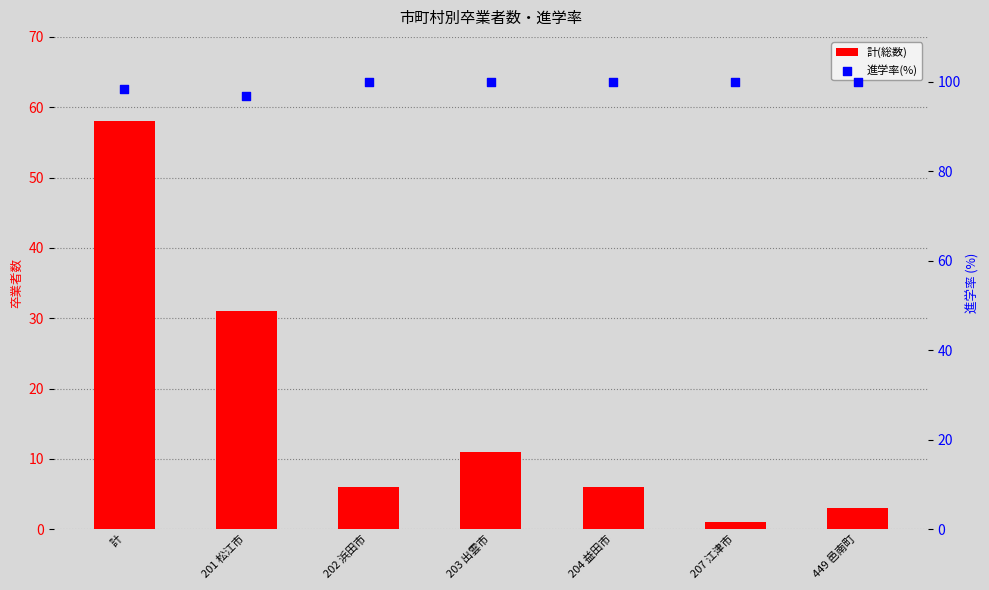

At how many categories does at least one series exceed 77?

7